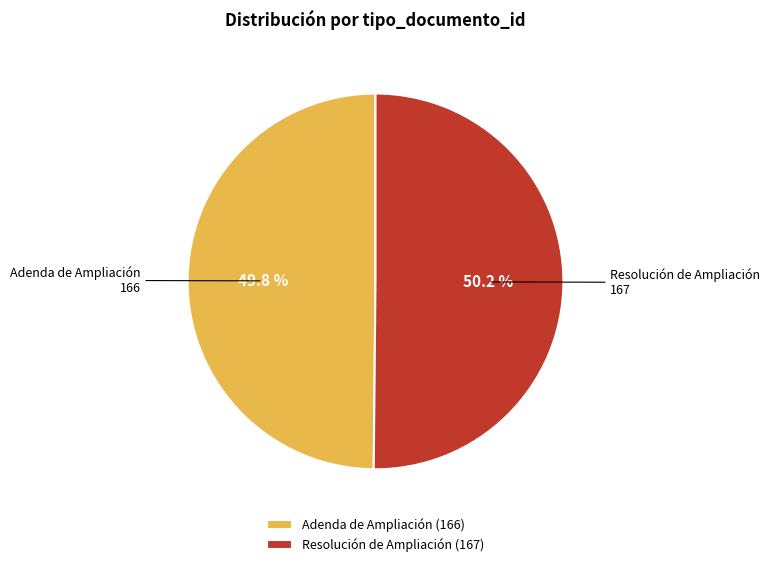

To the nearest percent, what is the average slice percentage?

50%